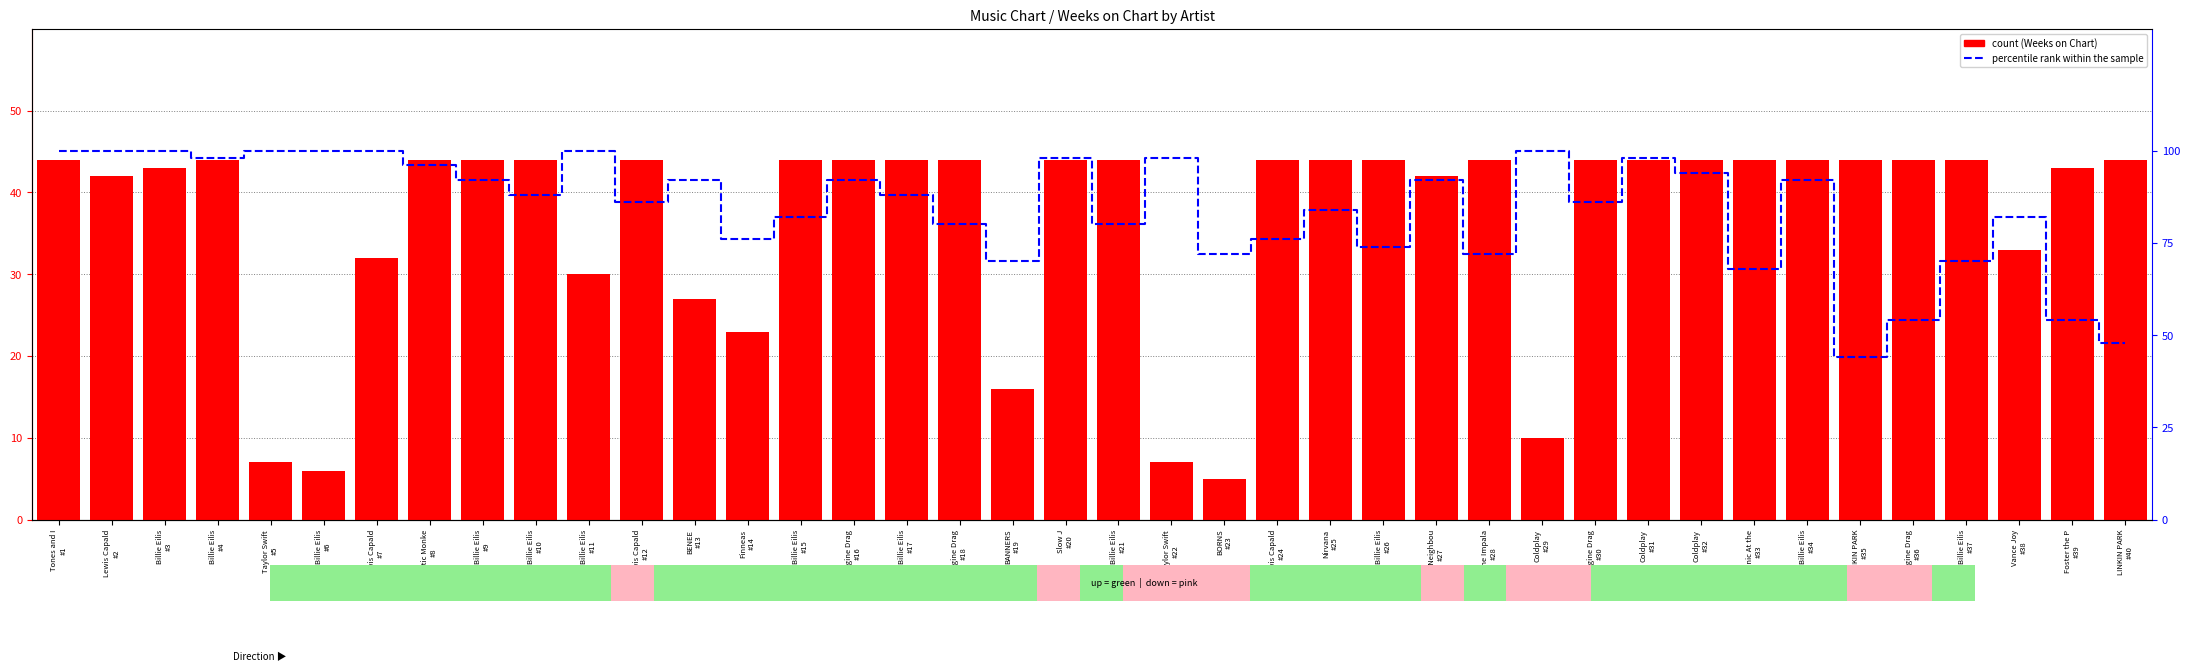

Which has a higher value, BORNS
#23 or Lewis Capald
#24?

Lewis Capald
#24